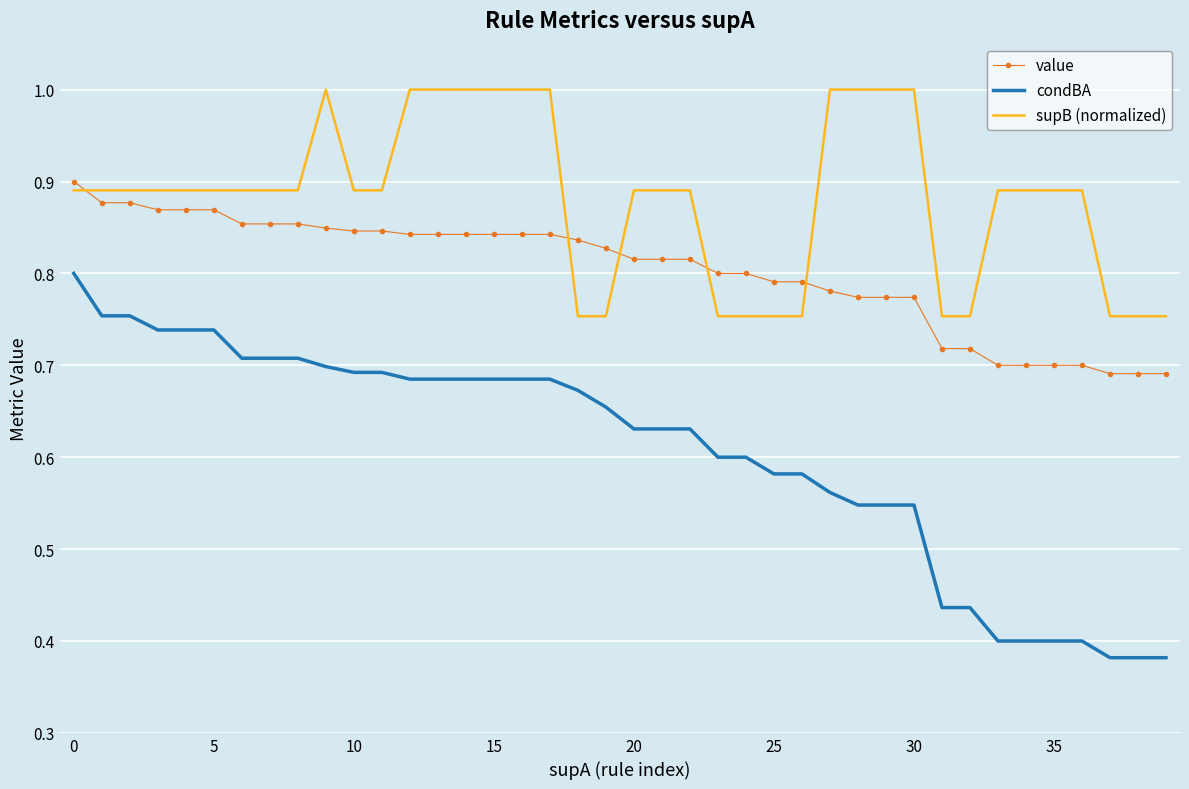

What are all the series names shown in the legend?

value, condBA, supB (normalized)